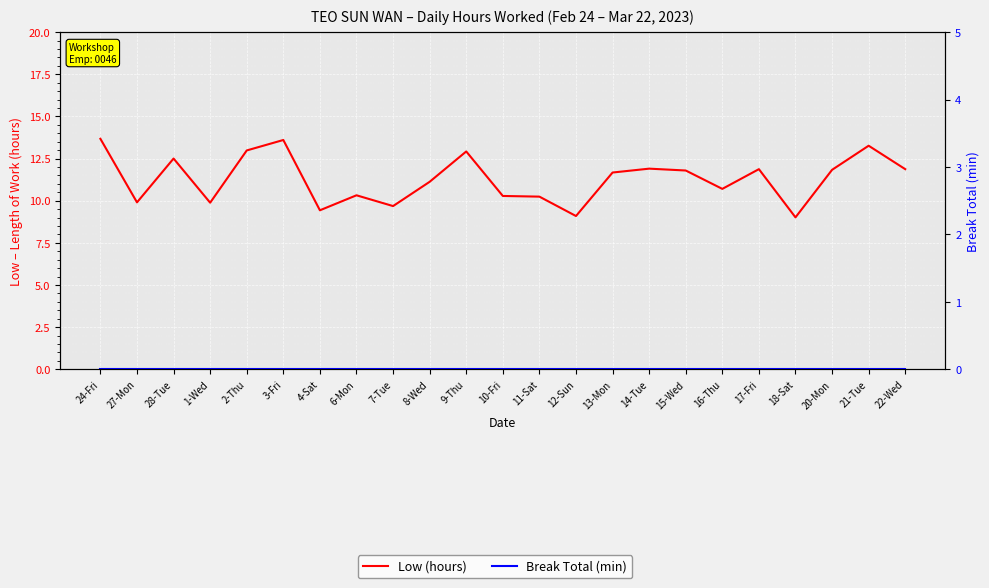

What is the total value across all series at 15-Wed?

11.8